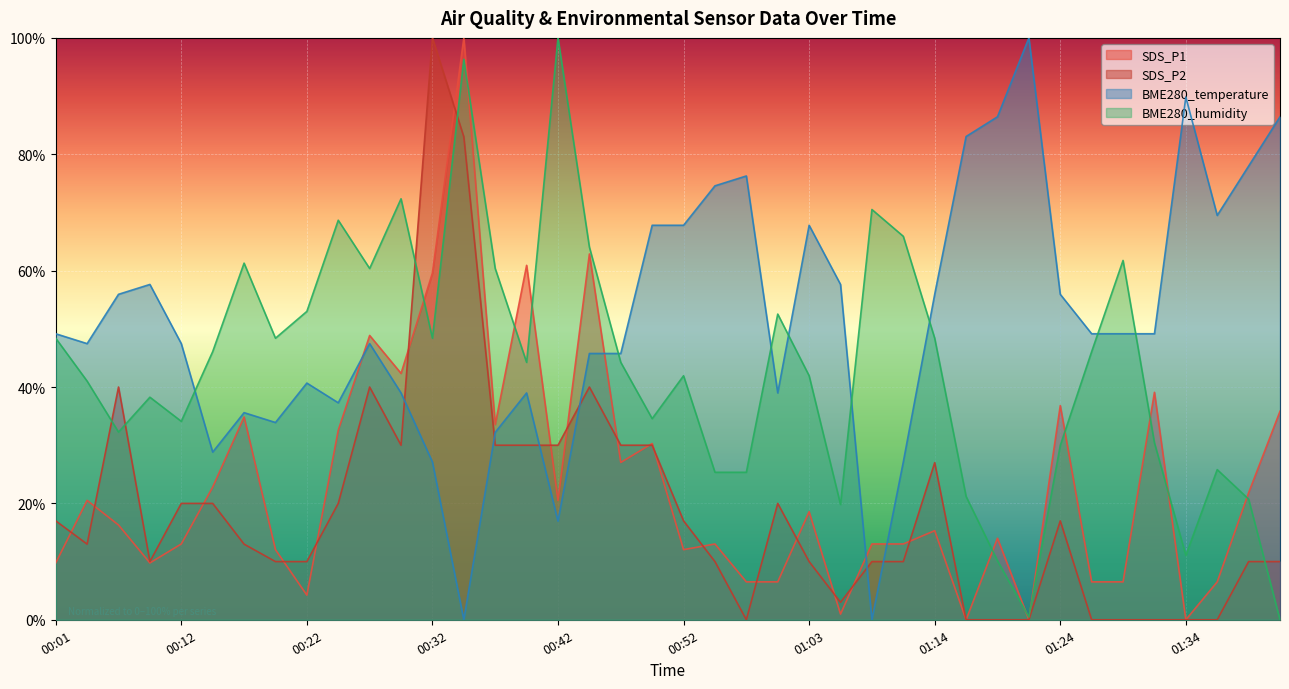

Where is the first local minimum for BME280_humidity?

00:06